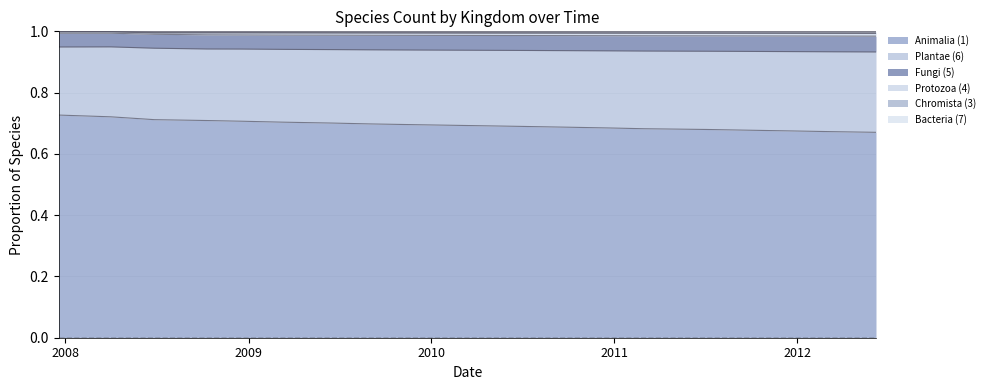

How many lines are shown in the chart?

6